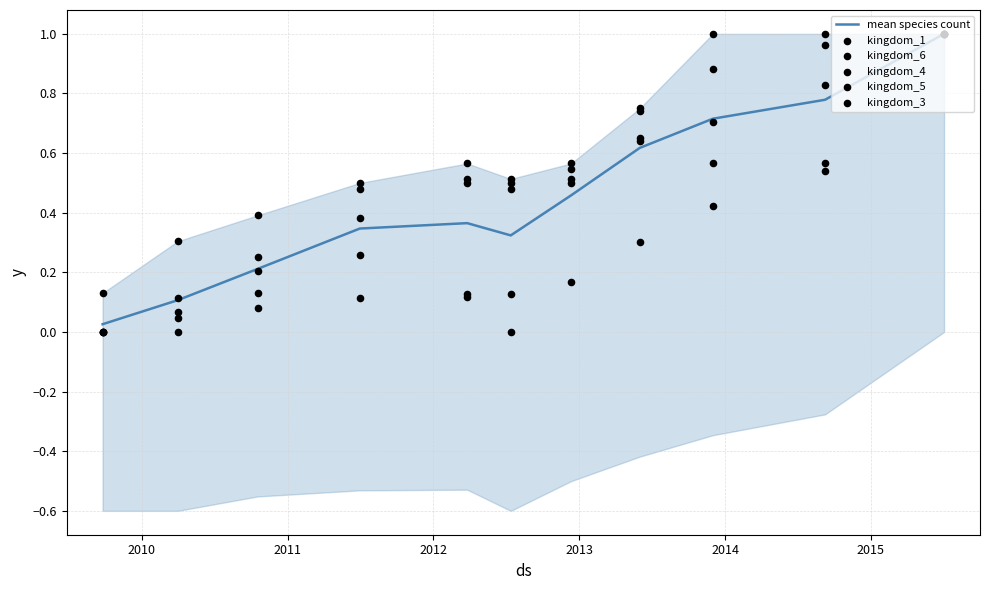

At how many categories does at least one series exceed 0?

11